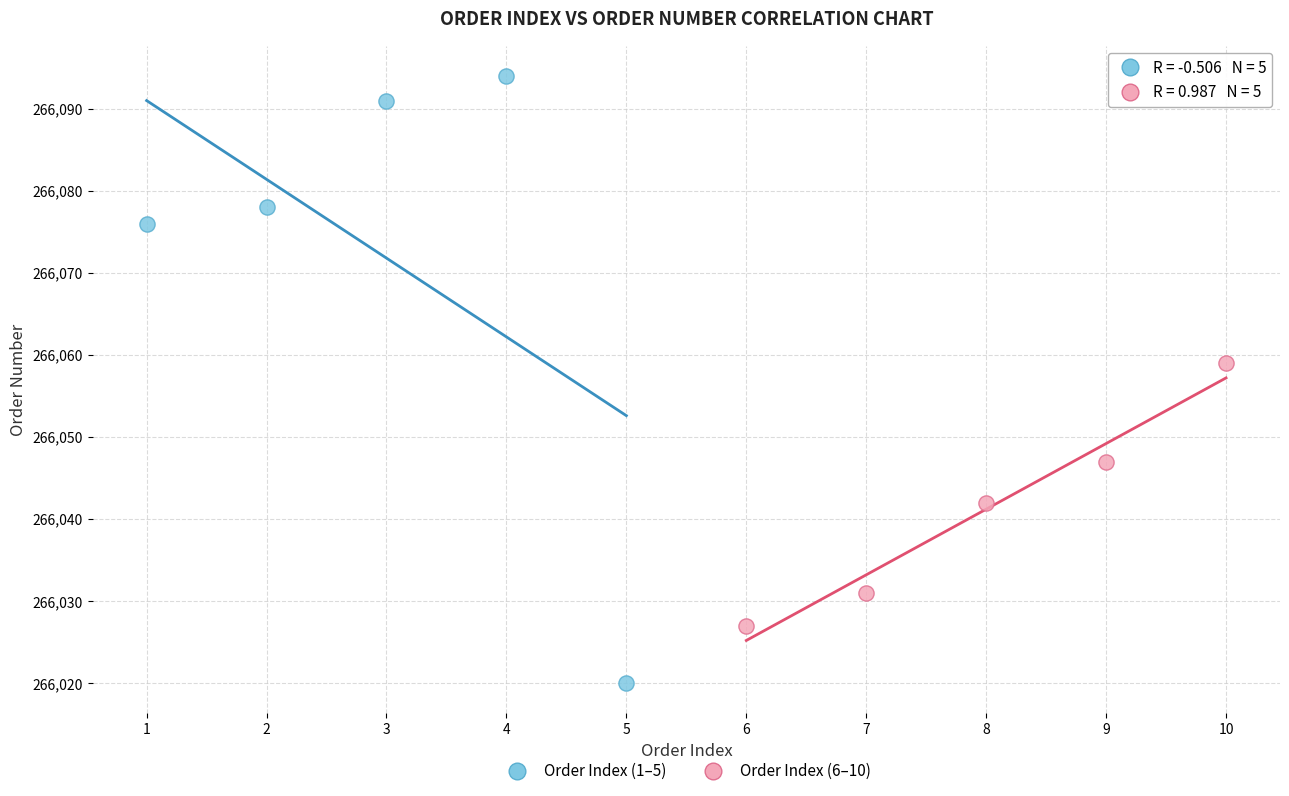

Which series reaches the maximum Y coordinate?

Order Index (1–5)